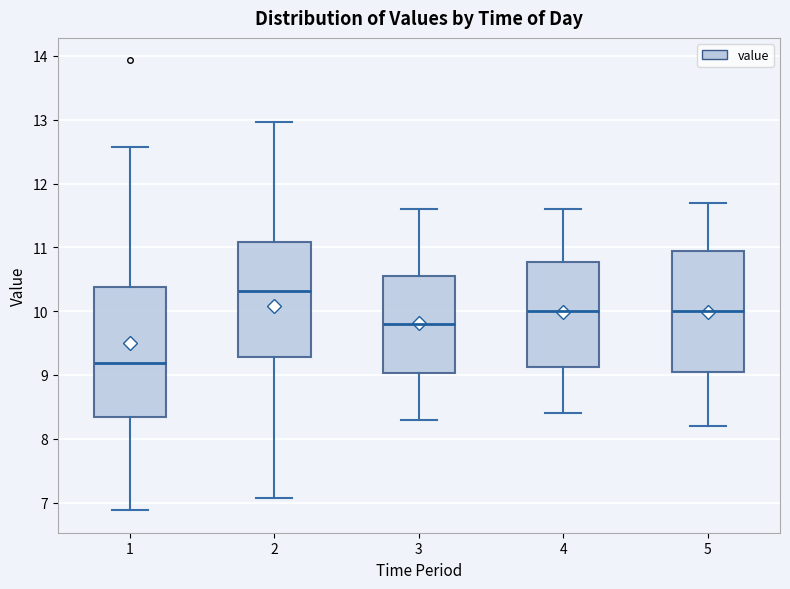

Which box's median line is the lowest?

1